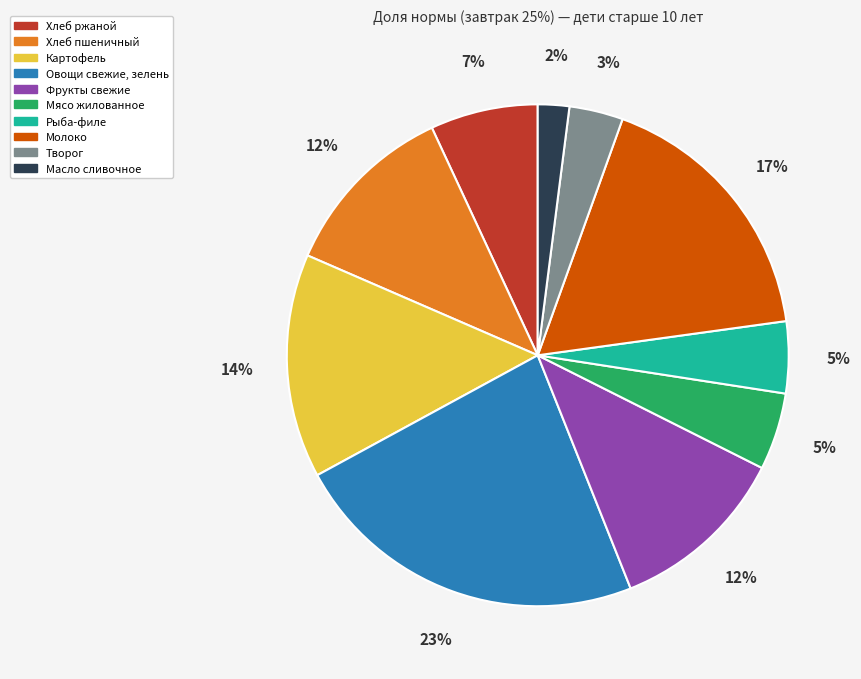

Do Овощи свежие, зелень and Масло сливочное together represent more than half of the pie?

No